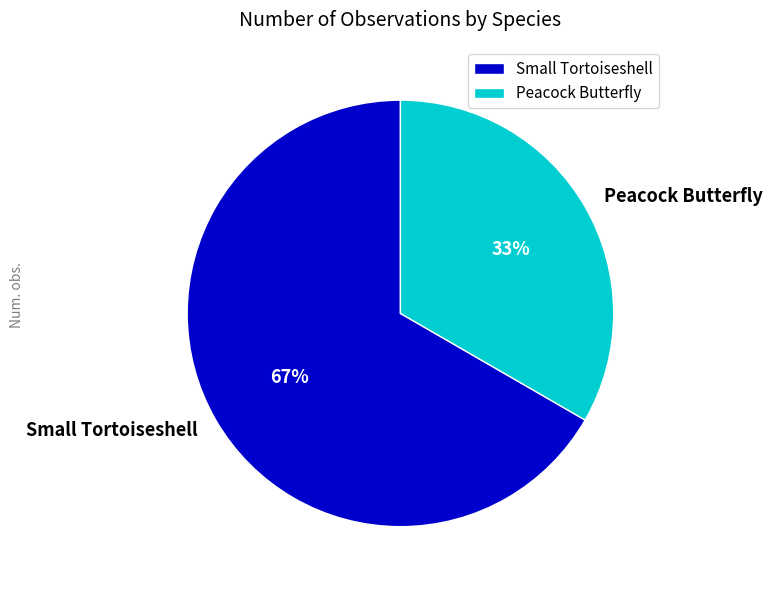

What is the ratio of the value at Small Tortoiseshell to the value at Peacock Butterfly?

2.0